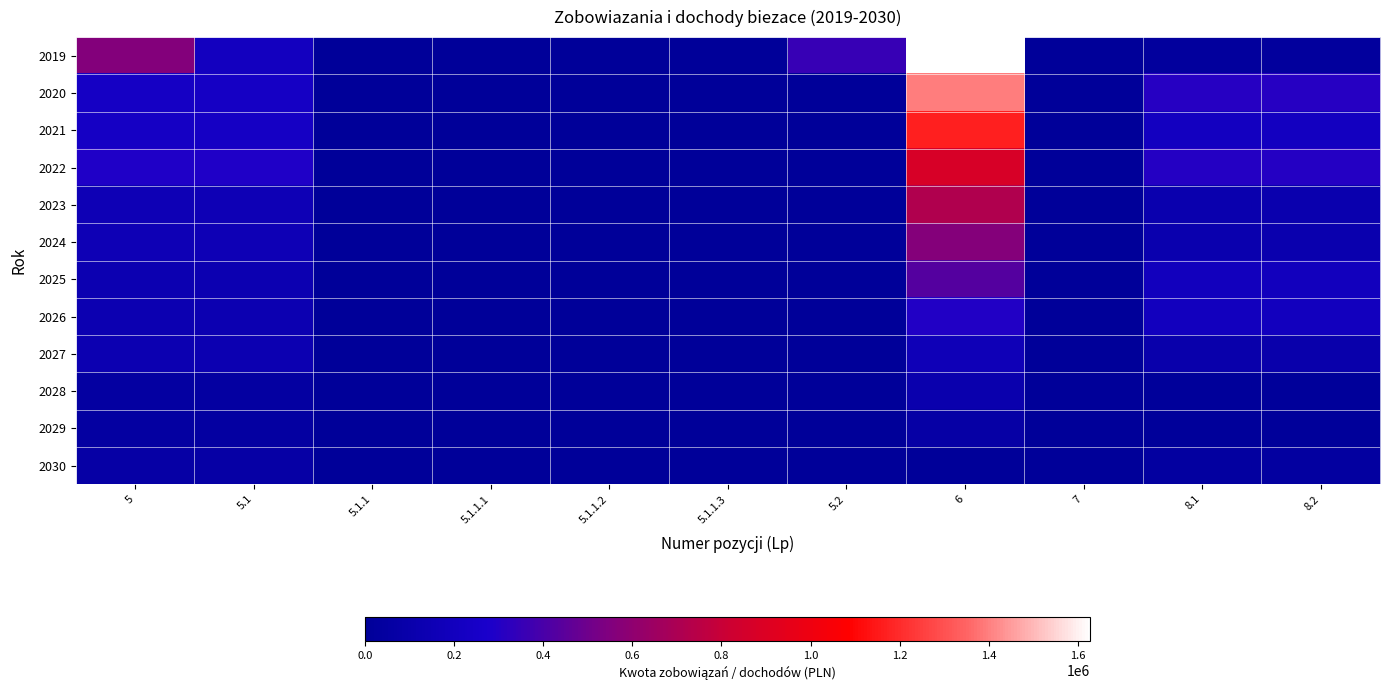

Count the number of categories in the chart.

11